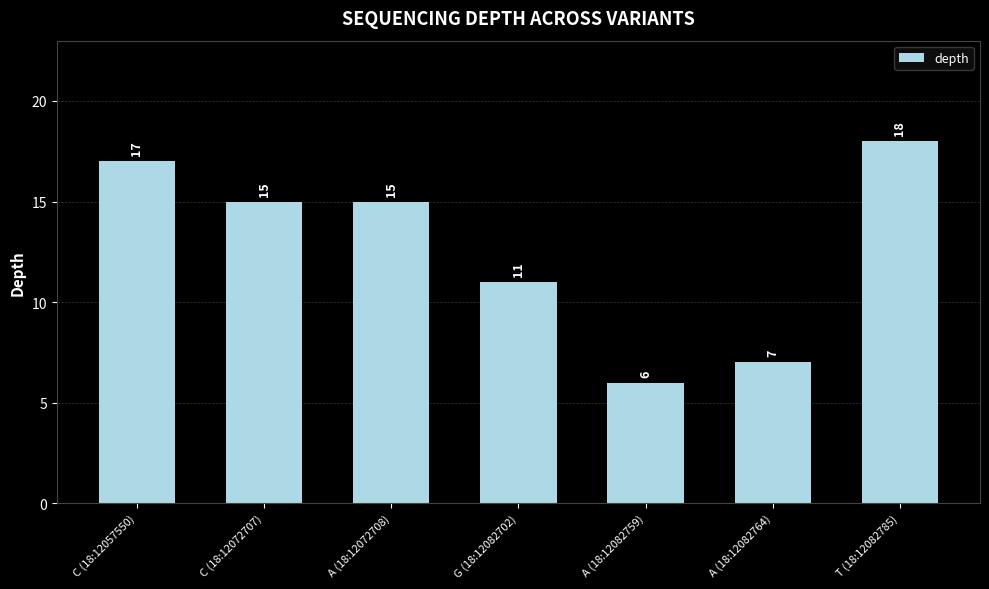

What is the change in value from C (18:12057550) to T (18:12082785)?

+1